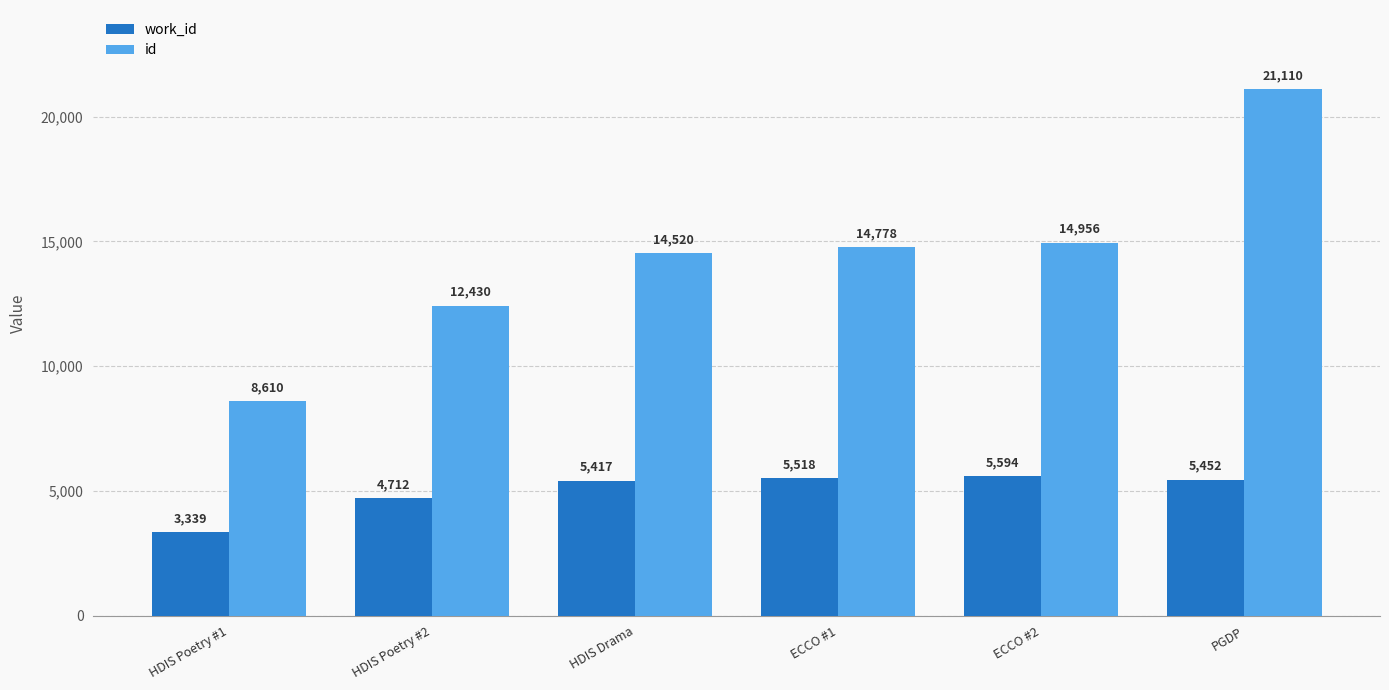

What is the average value of the work_id series?

5005